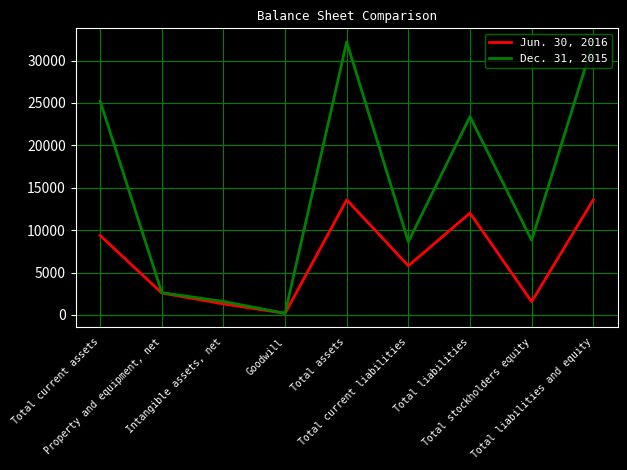

List the series in order of their peak value, highest first.

Dec. 31, 2015, Jun. 30, 2016